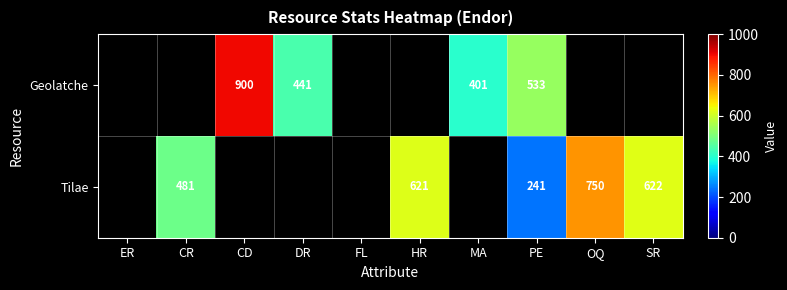

Is it true that Tilae equals 256 at CR?

False